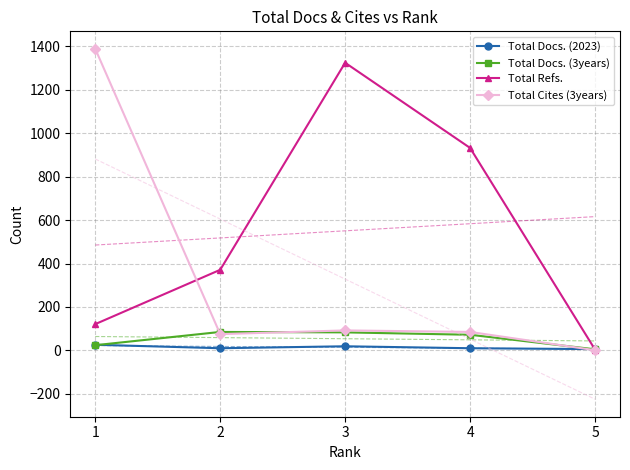

True or false: Total Docs. (2023) has more than 1 interior local peaks.

False